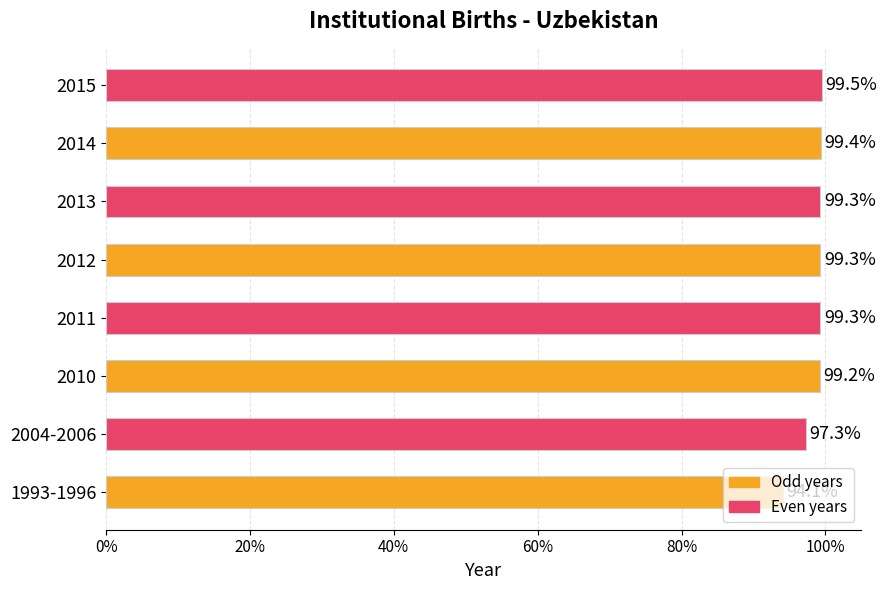

True or false: the data shows 97.3 at 2004-2006.

True